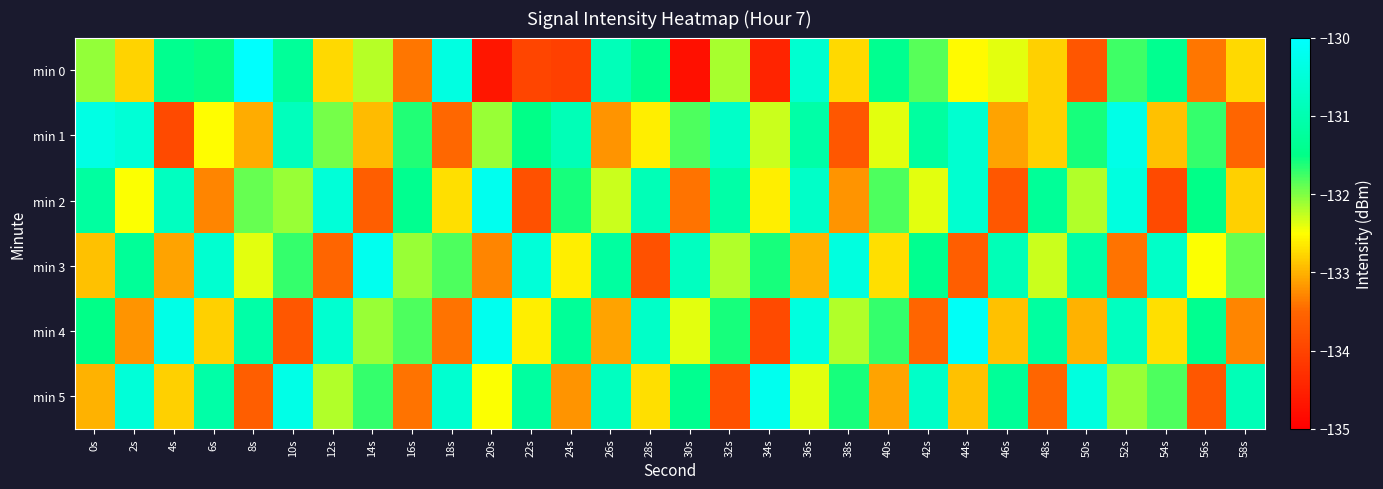

What is the spread (max minus min) of values at 10s?

3.4